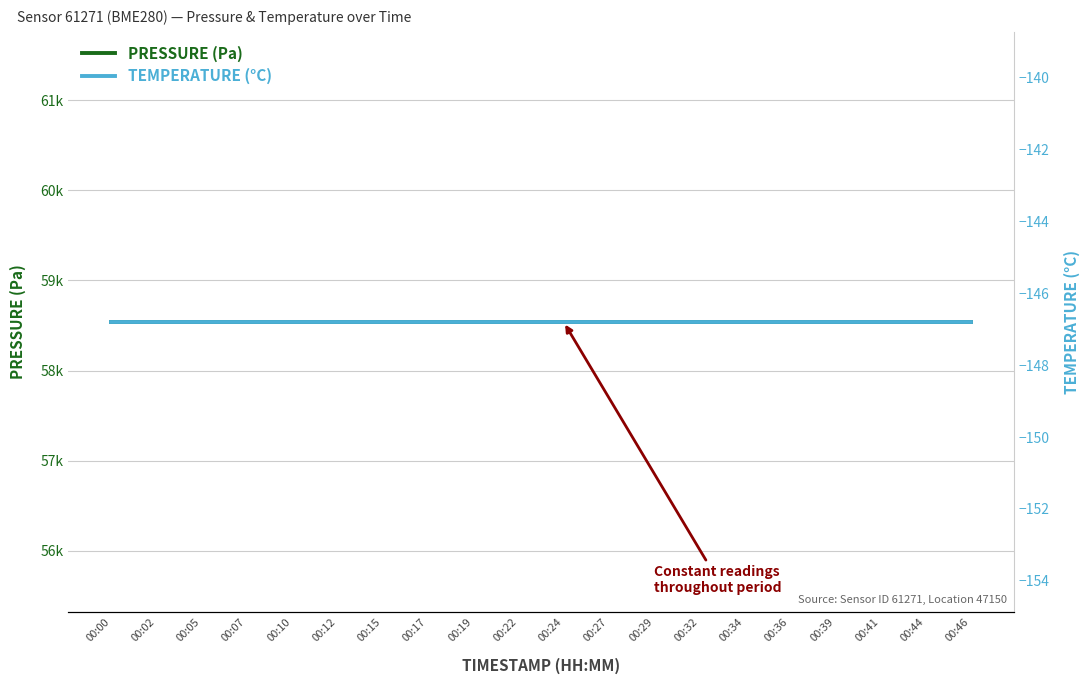

What is the average value of the PRESSURE (Pa) series?

58537.1